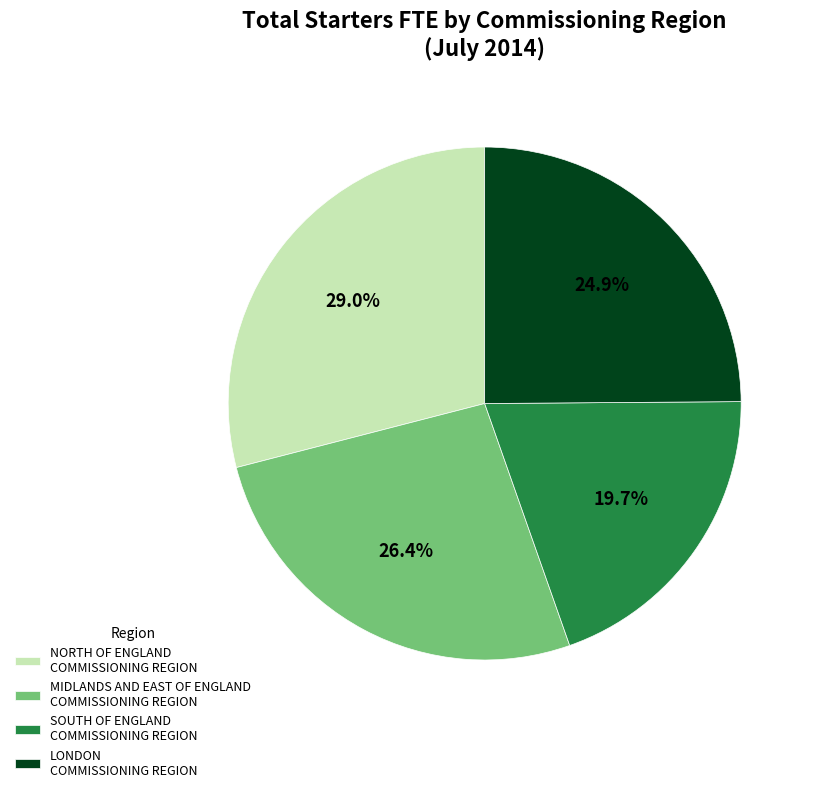

Rank the categories by value from lowest to highest.

SOUTH OF ENGLAND COMMISSIONING REGION, LONDON COMMISSIONING REGION, MIDLANDS AND EAST OF ENGLAND COMMISSIONING REGION, NORTH OF ENGLAND COMMISSIONING REGION